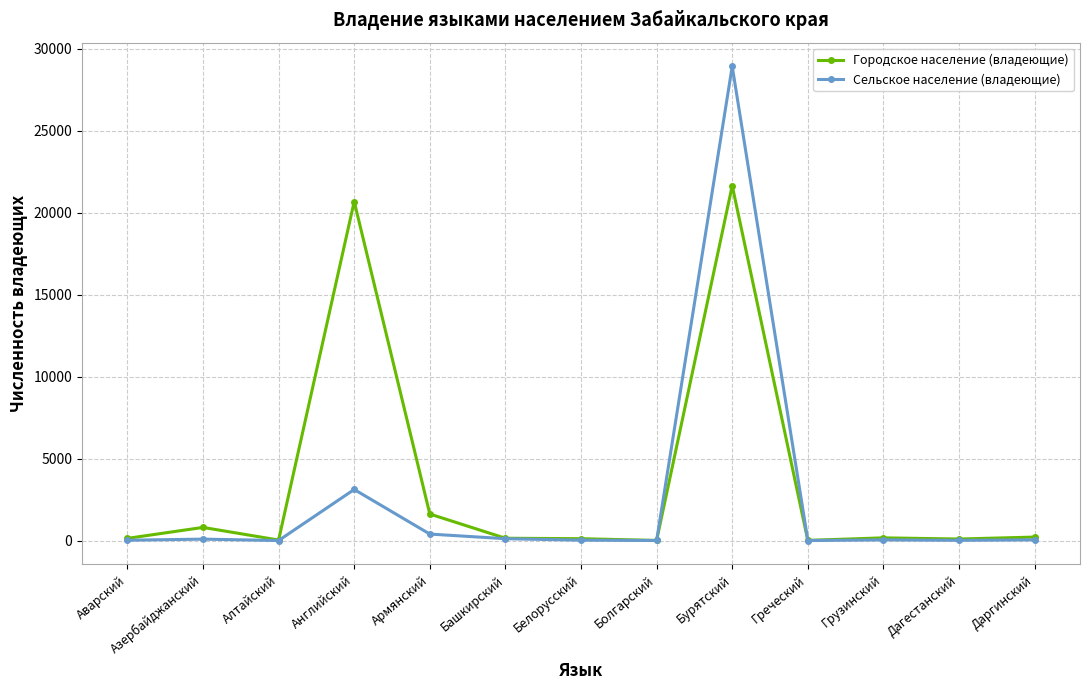

Rank the series by their maximum value, from lowest to highest.

Городское население (владеющие), Сельское население (владеющие)